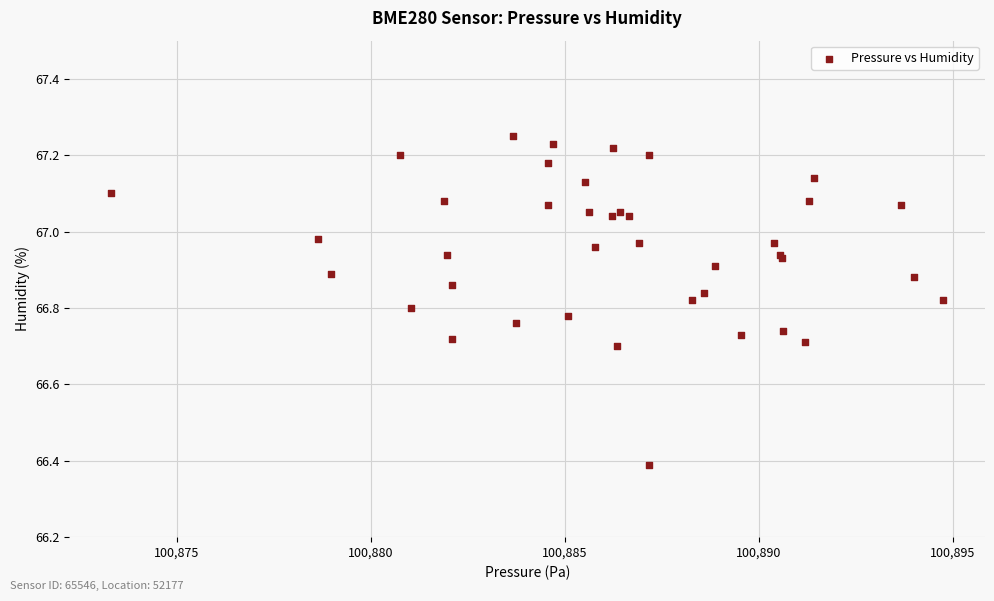

What Y value in the scatter plot is closest to 66?

66.4